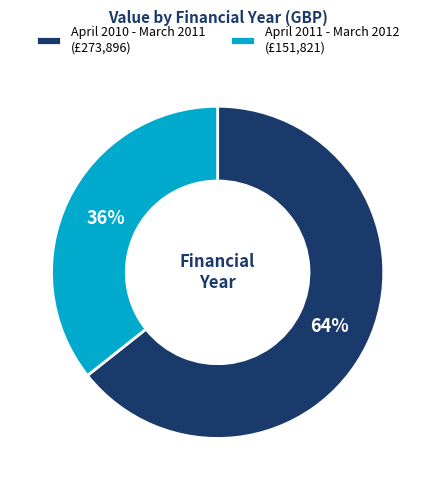

Combined, do April 2011 - March 2012 (£151,821) and April 2010 - March 2011 (£273,896) account for over 50%?

Yes